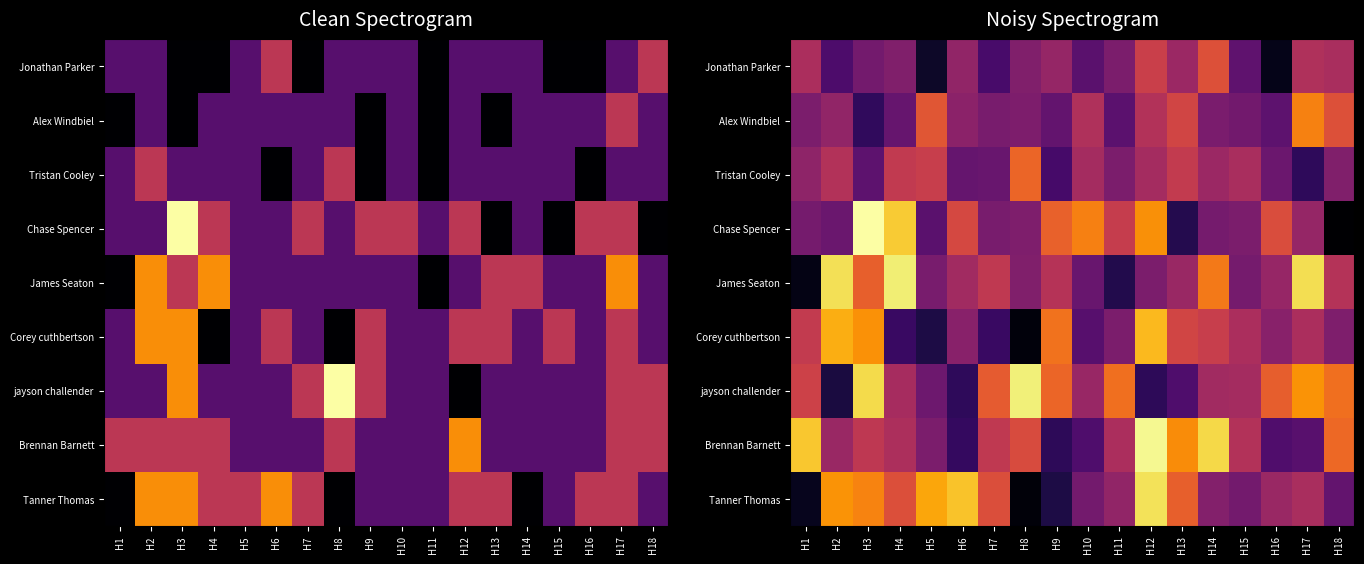

What is the difference between the highest and lowest values at H2?

3.8